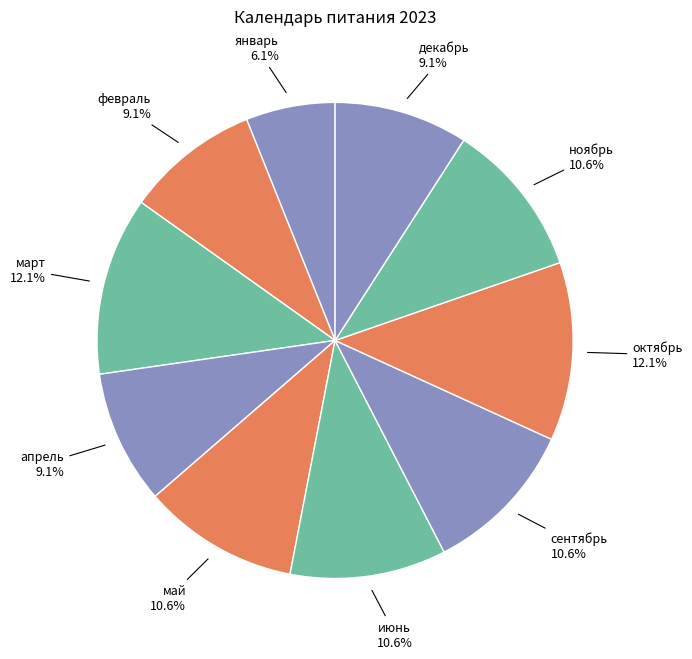

Is it true that сентябрь is 3% of the pie?

False